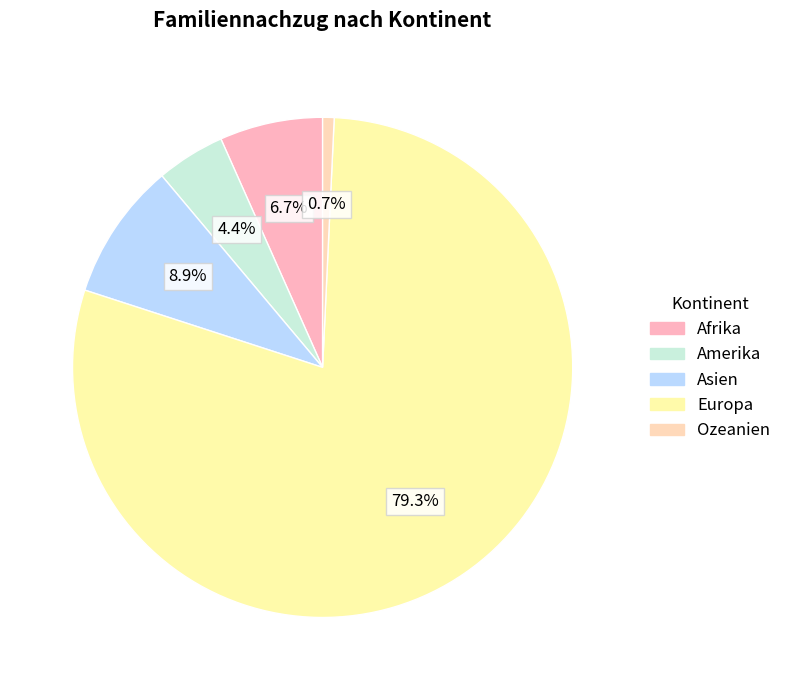

To the nearest percent, what percentage of the pie is Afrika?

7%